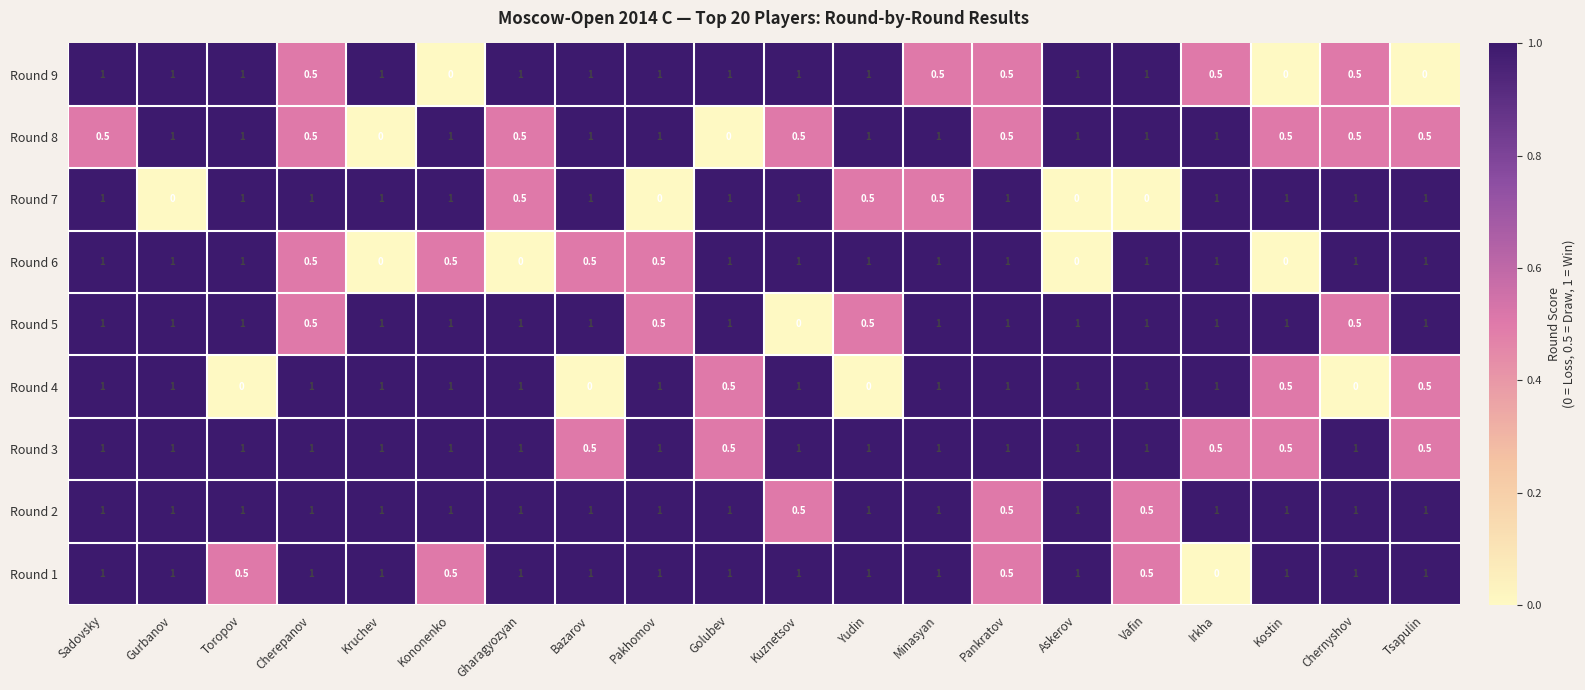

At which category is the sum across all series the highest?

Sadovsky